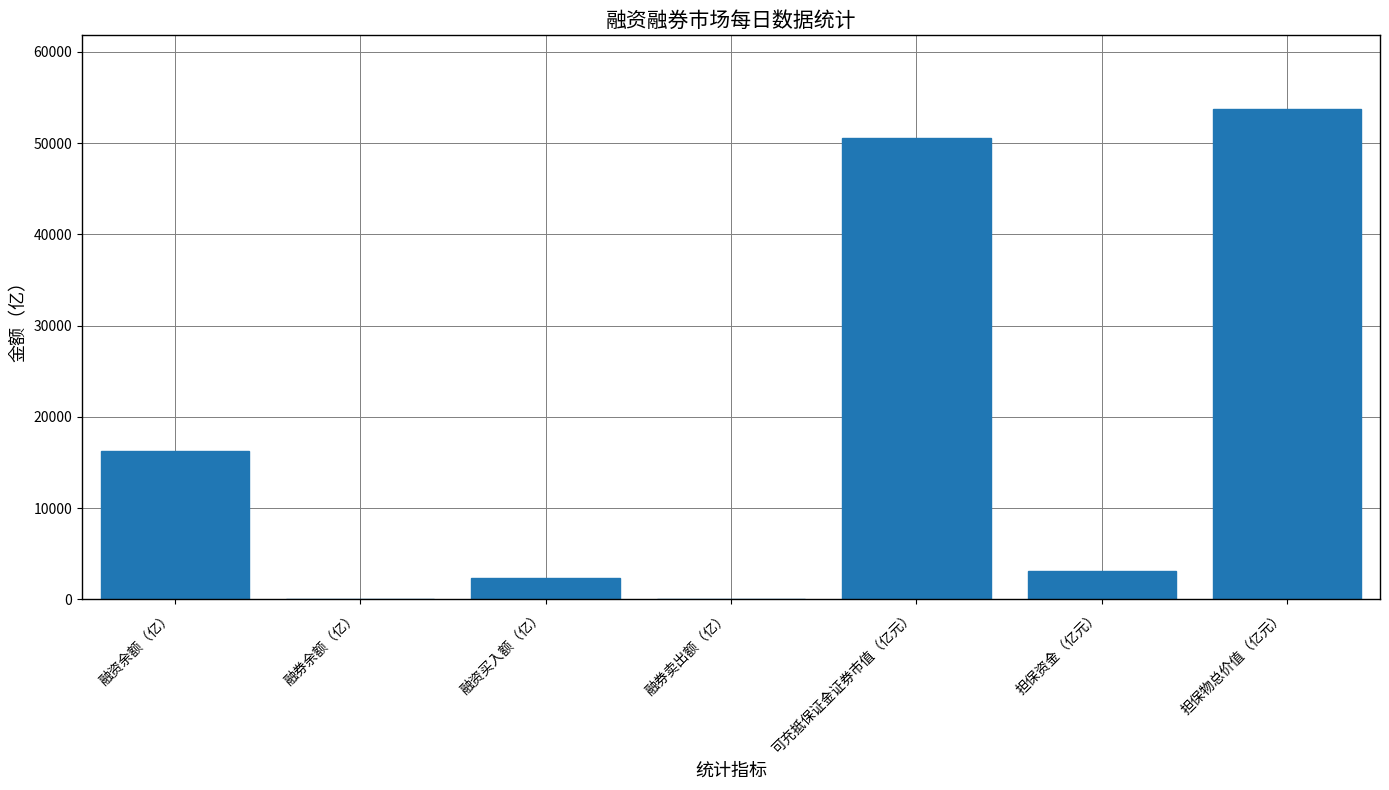

Is it true that the value at 融券卖出额（亿） is 6.6?

True